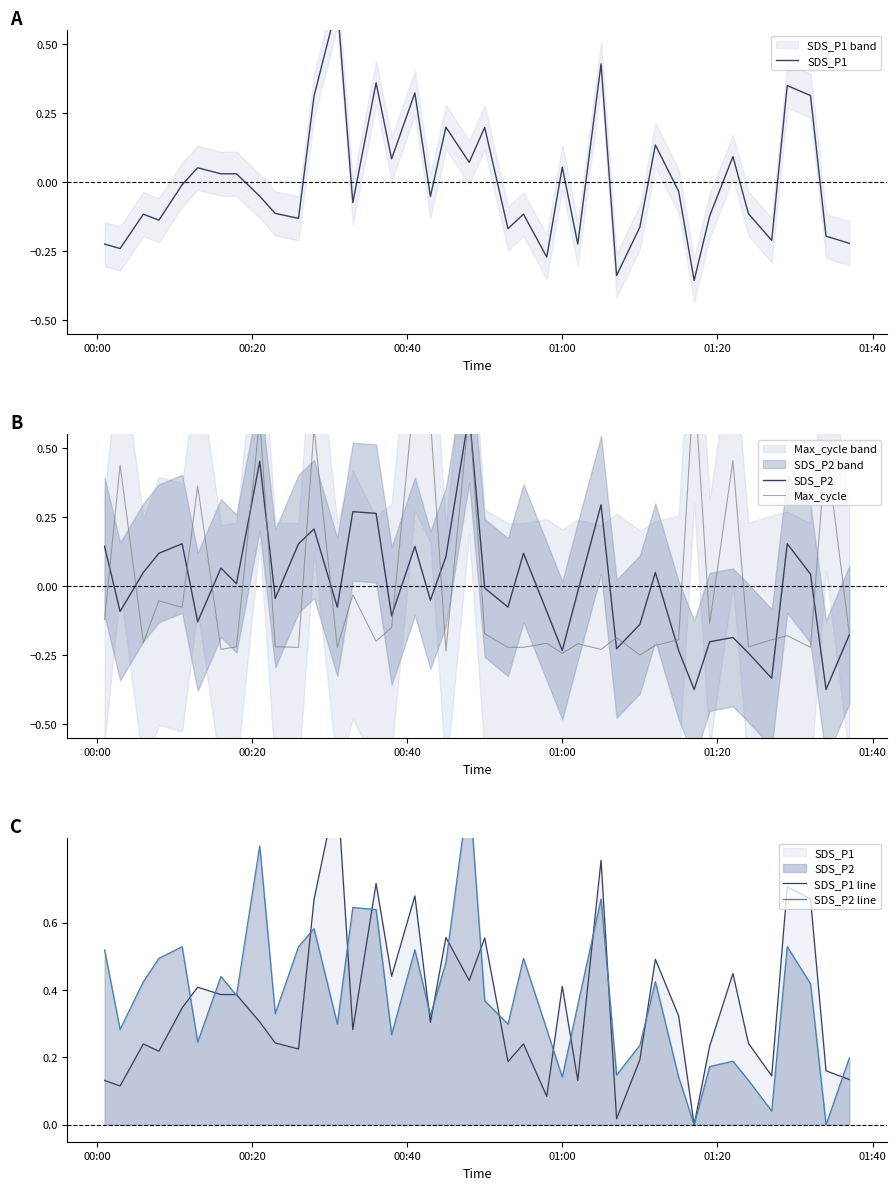

What are all the series names shown in the legend?

SDS_P1, SDS_P2, Max_cycle, SDS_P1 line, SDS_P2 line